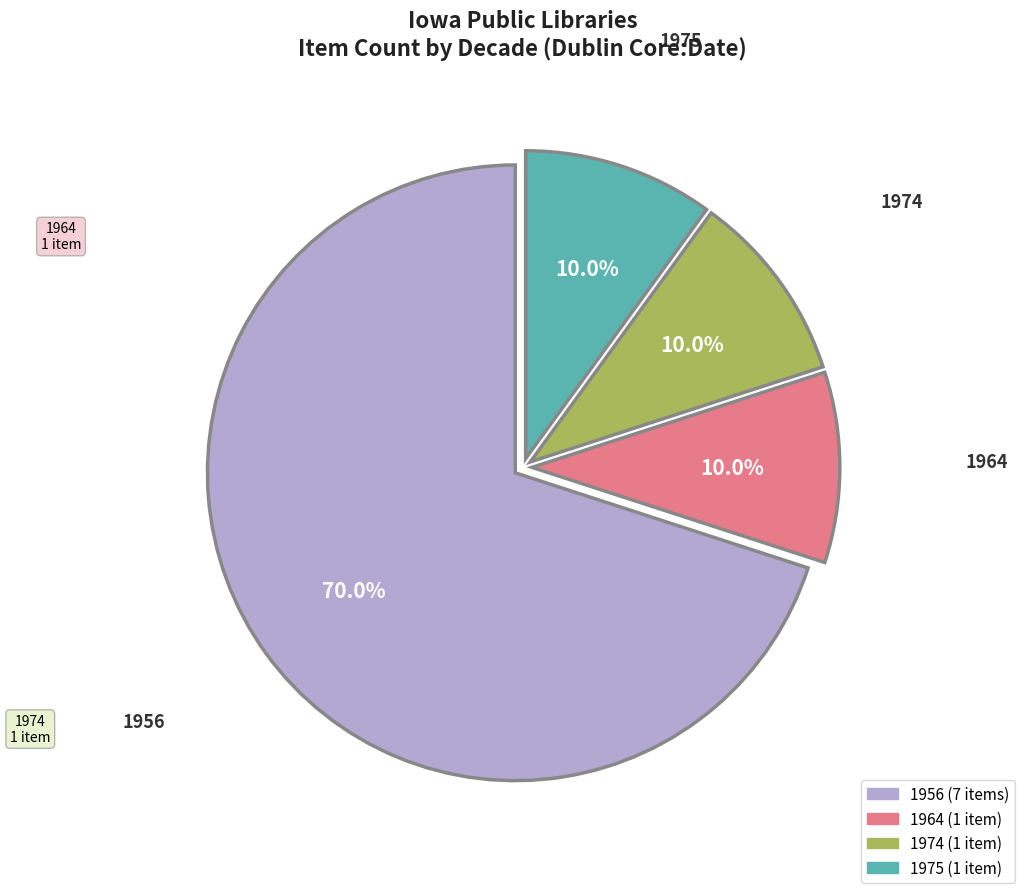

Is there any slice that represents more than half of the pie?

Yes